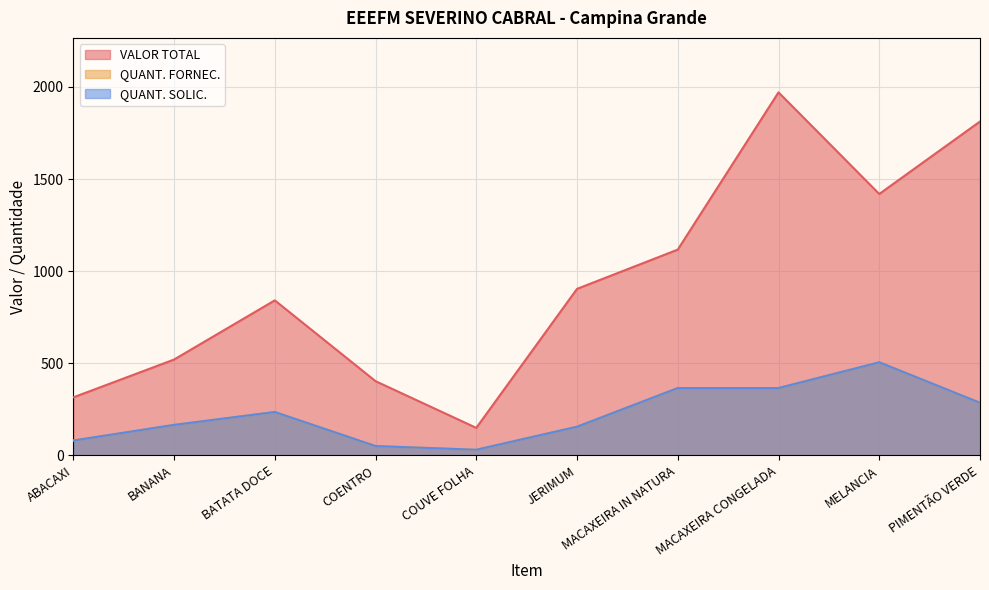

List the series in order of their peak value, lowest first.

QUANT. FORNEC., QUANT. SOLIC., VALOR TOTAL